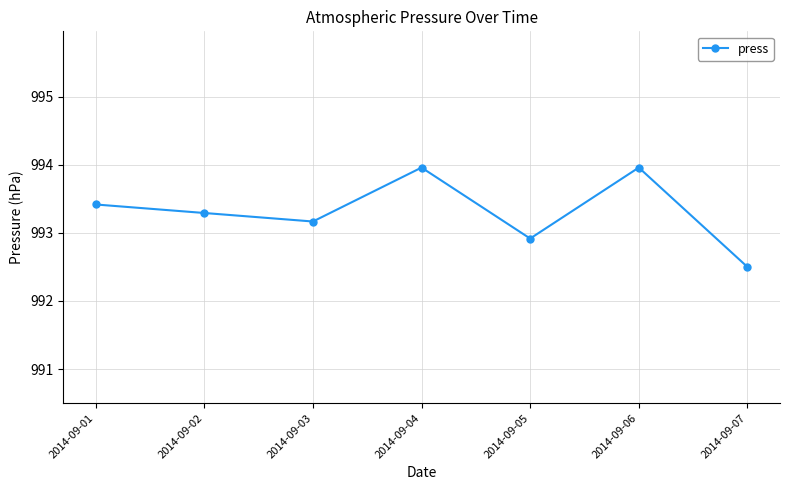

At which category does the chart reach its minimum across all series?

2014-09-07